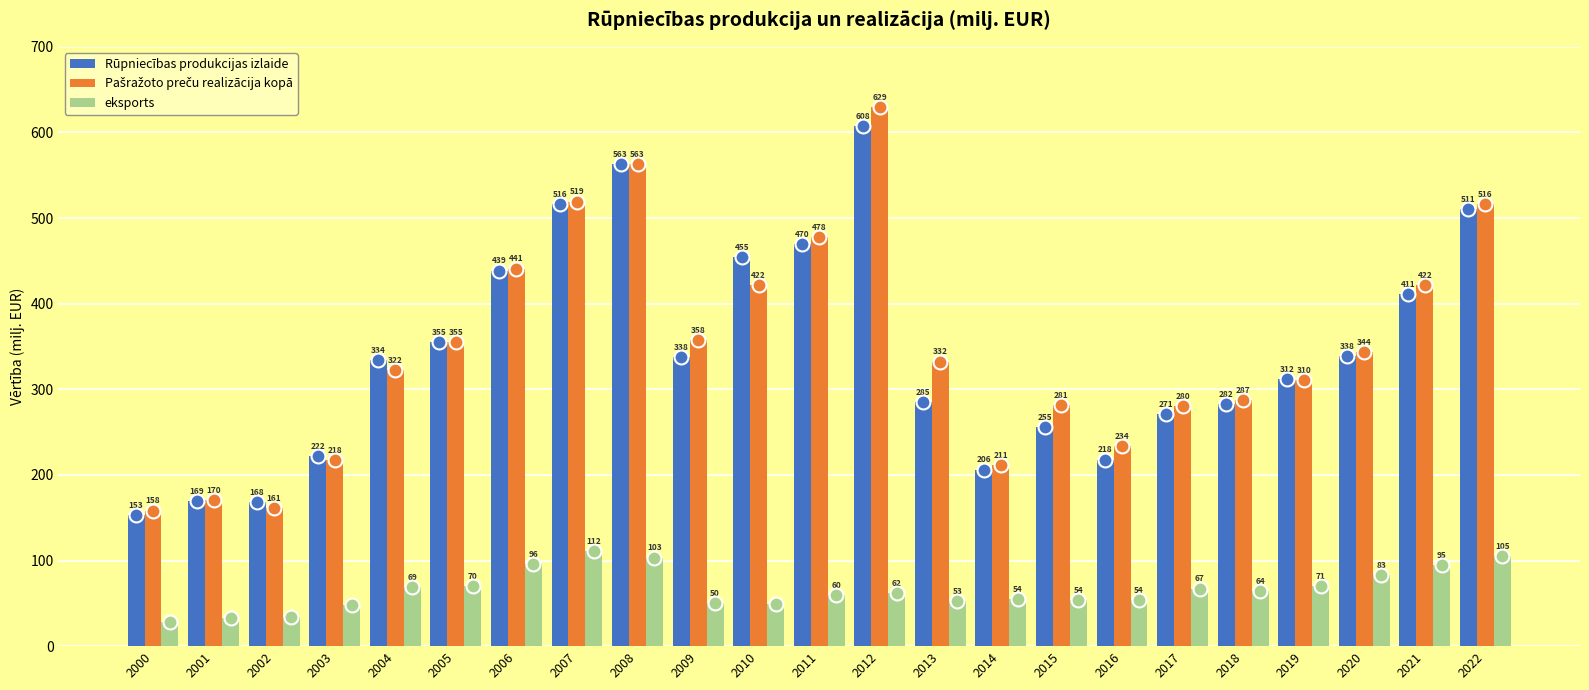

How many data points does each series have?

23